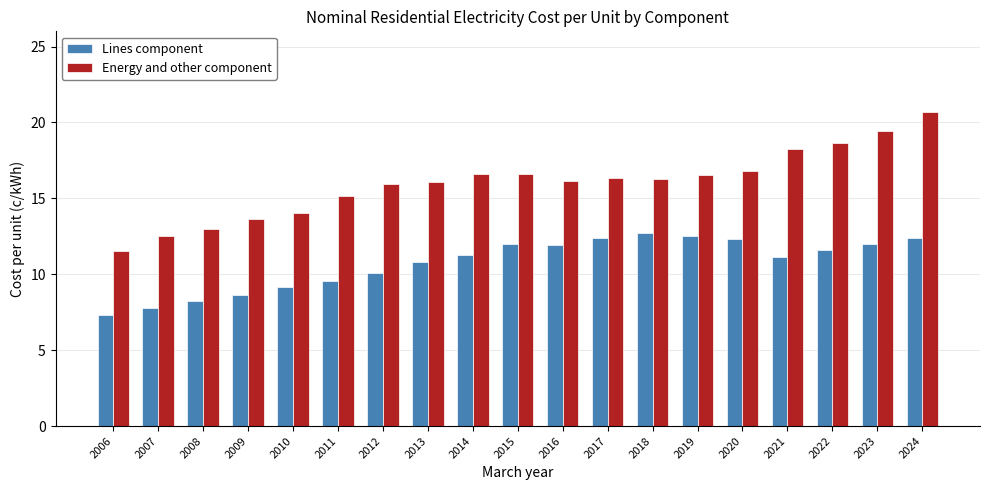

Which series has the largest total across all categories?

Energy and other component